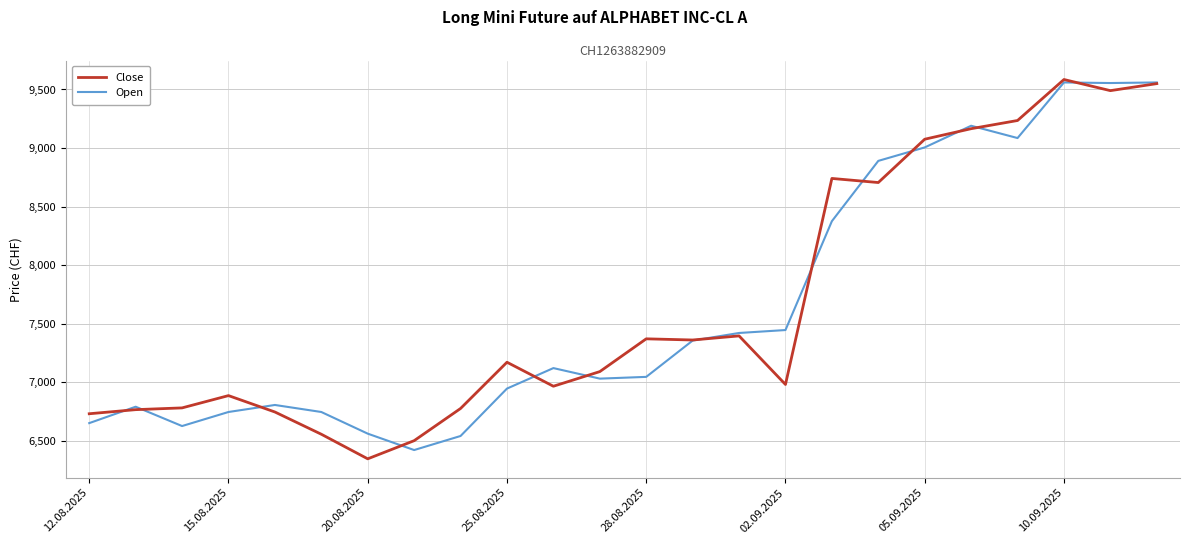

What is the greatest value displayed?

9585